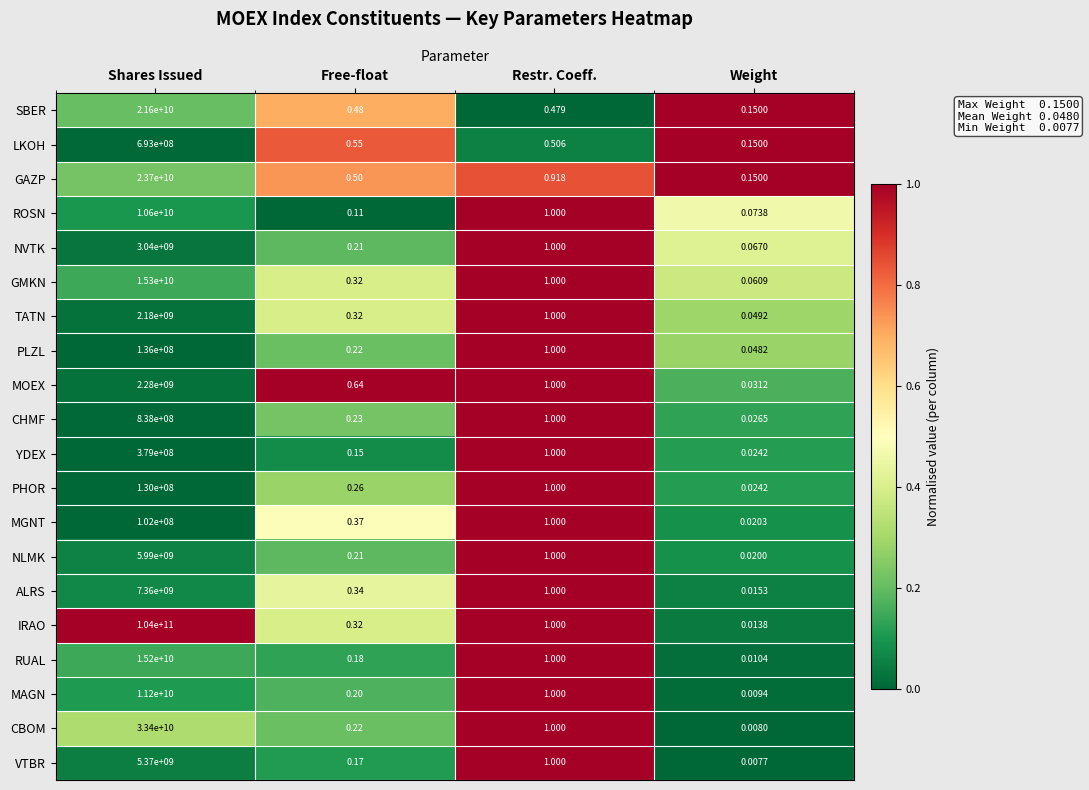

Which series has the largest total across all categories?

IRAO